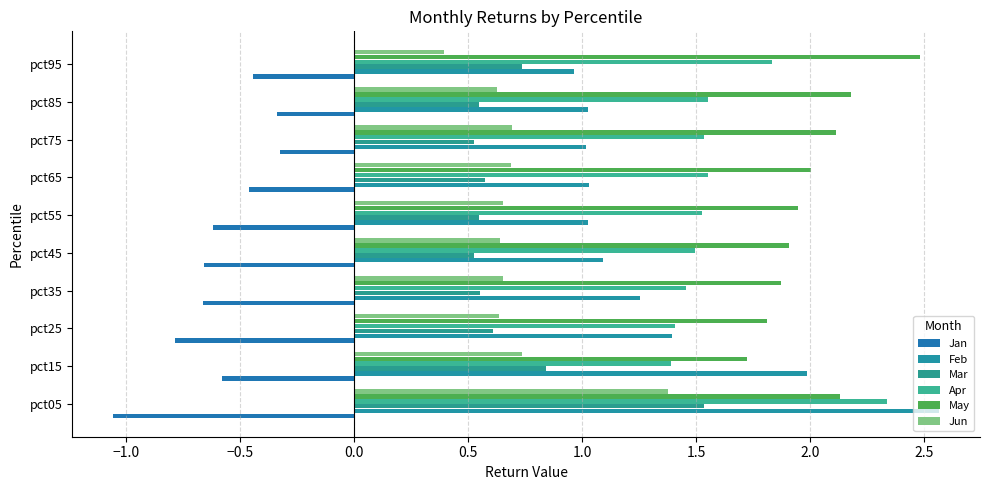

What is the highest value of the Mar series?

1.5